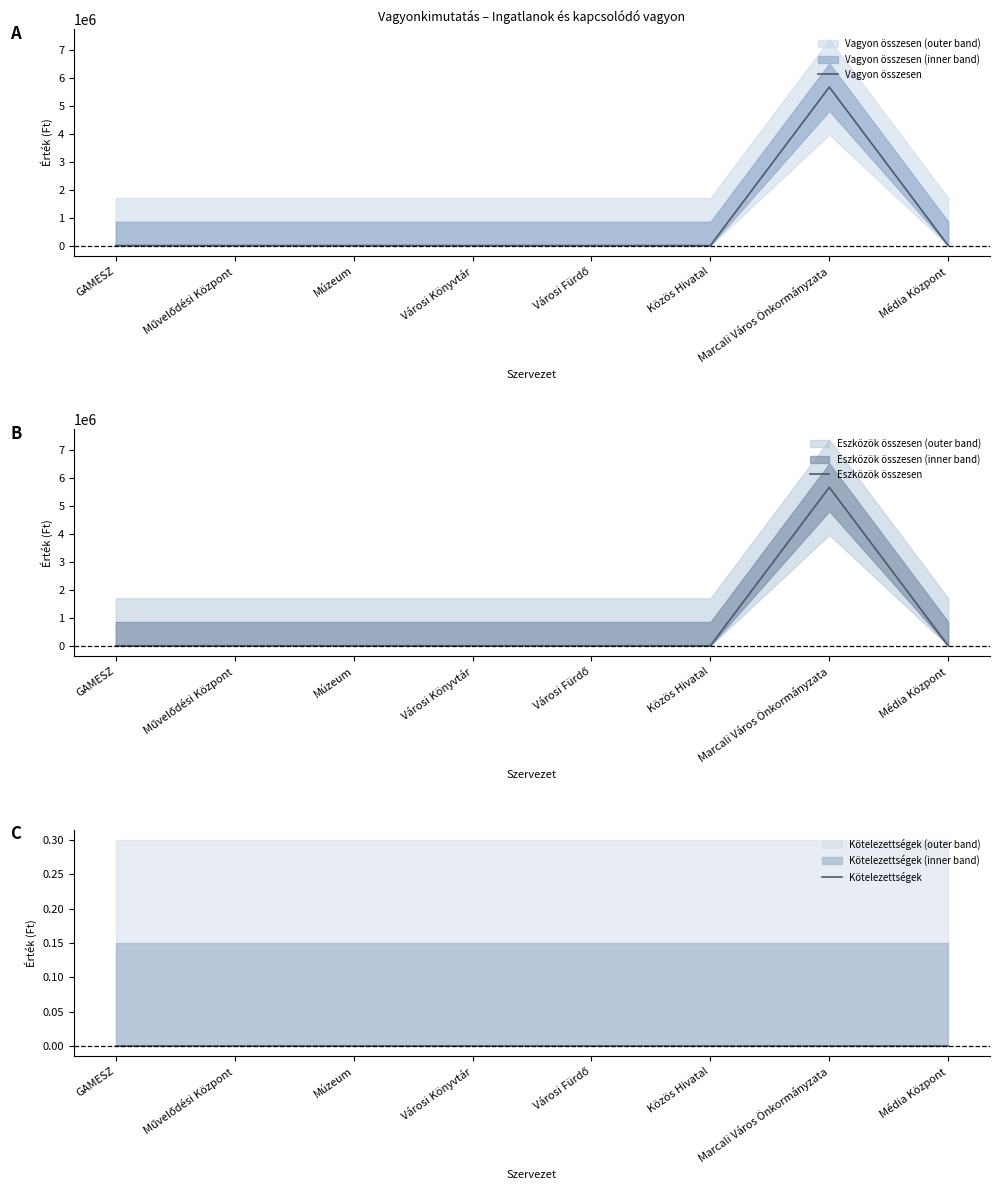

What position from the left is Média Központ?

8